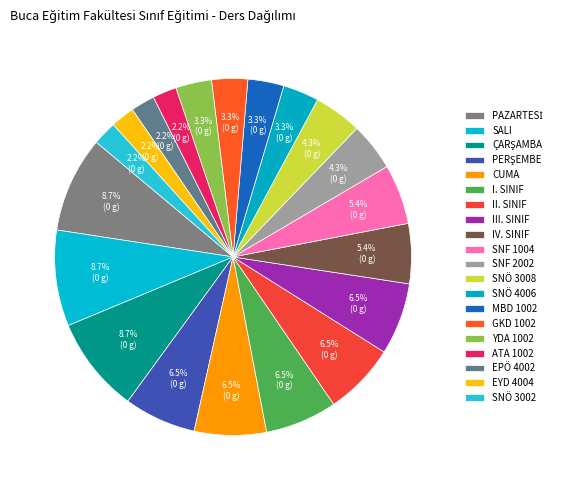

How many segments does this pie chart have?

20